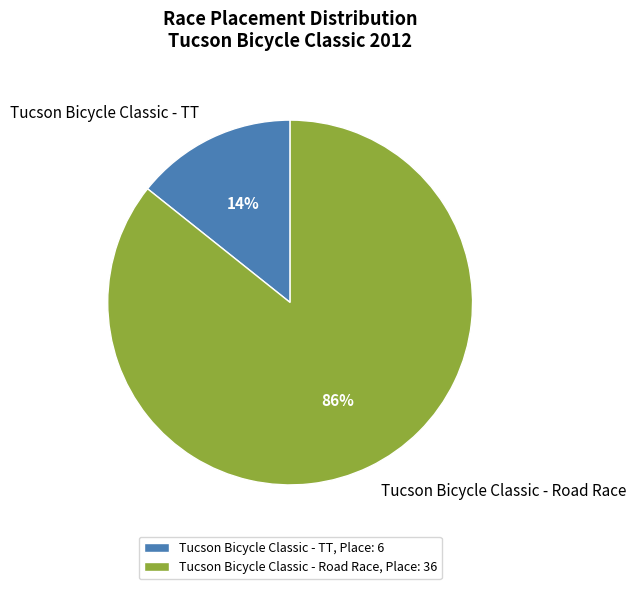

What is the ratio of the value at Tucson Bicycle Classic - TT to the value at Tucson Bicycle Classic - Road Race?

0.2